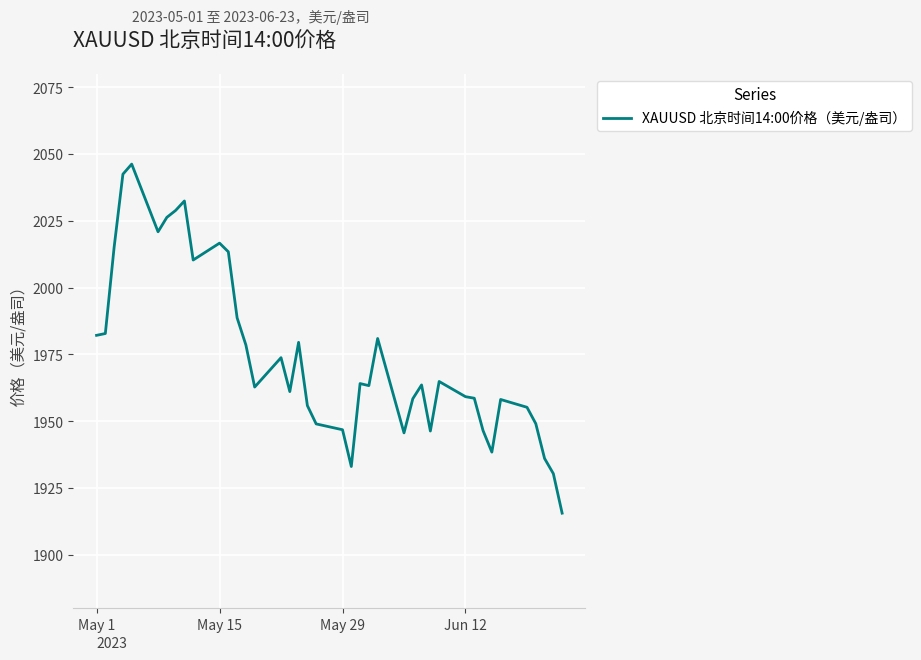

What is the greatest value displayed?

2046.2